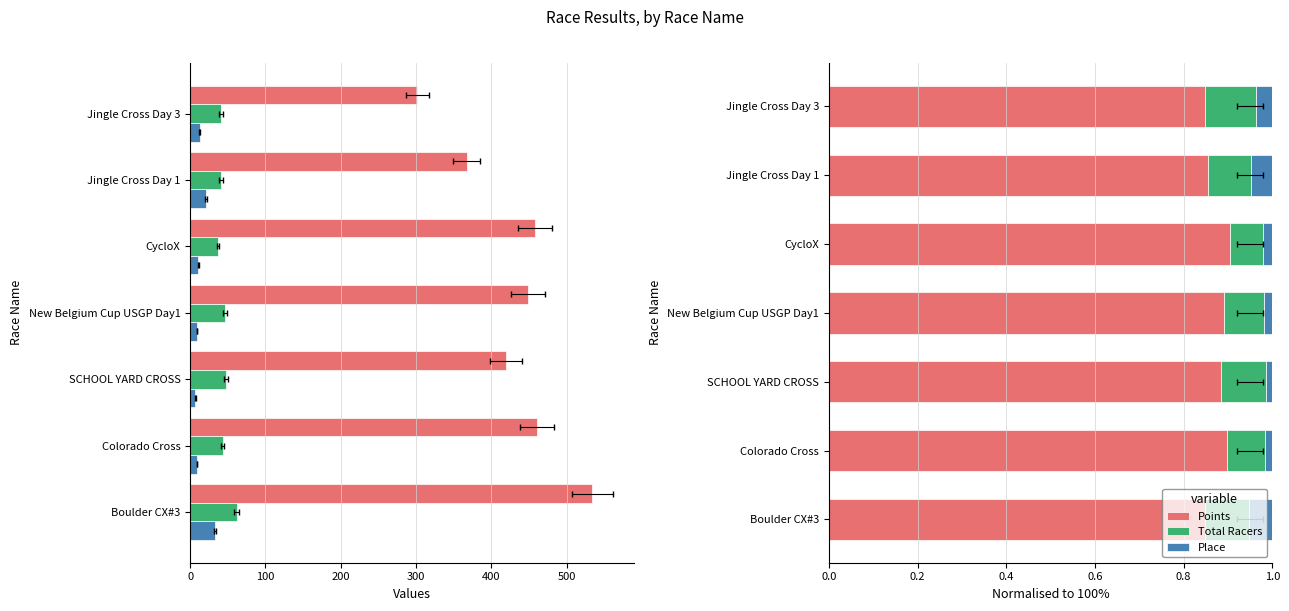

What is the total value across all series at Boulder CX#3?

1.0